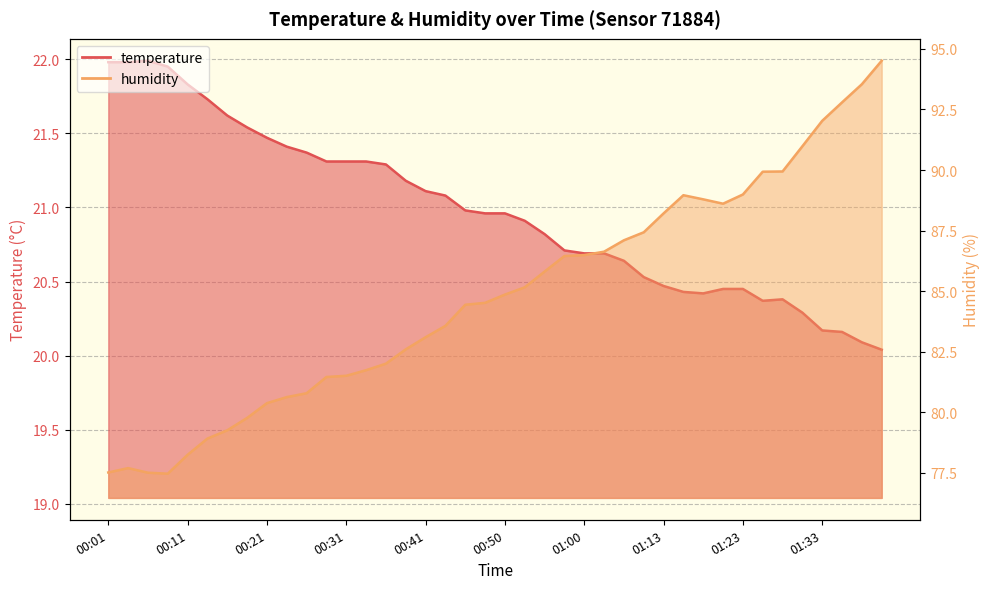

How many lines are shown in the chart?

2